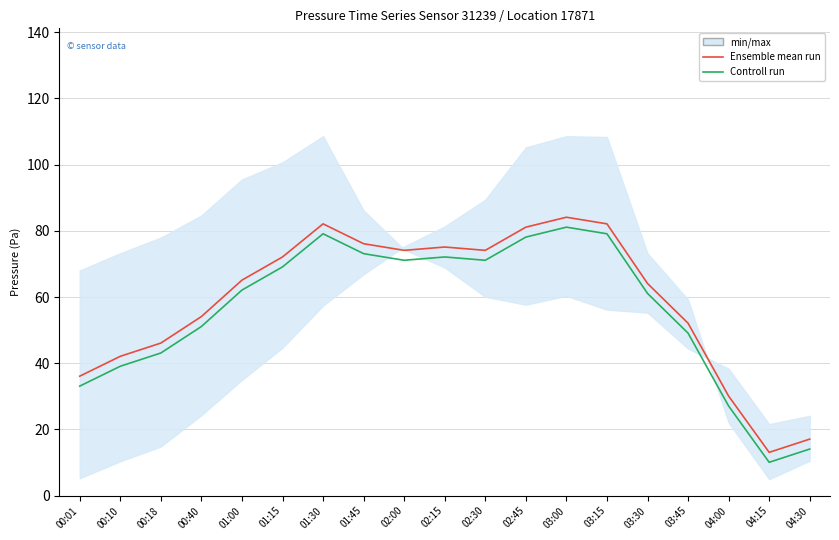

At which category does the chart reach its peak across all series?

03:00